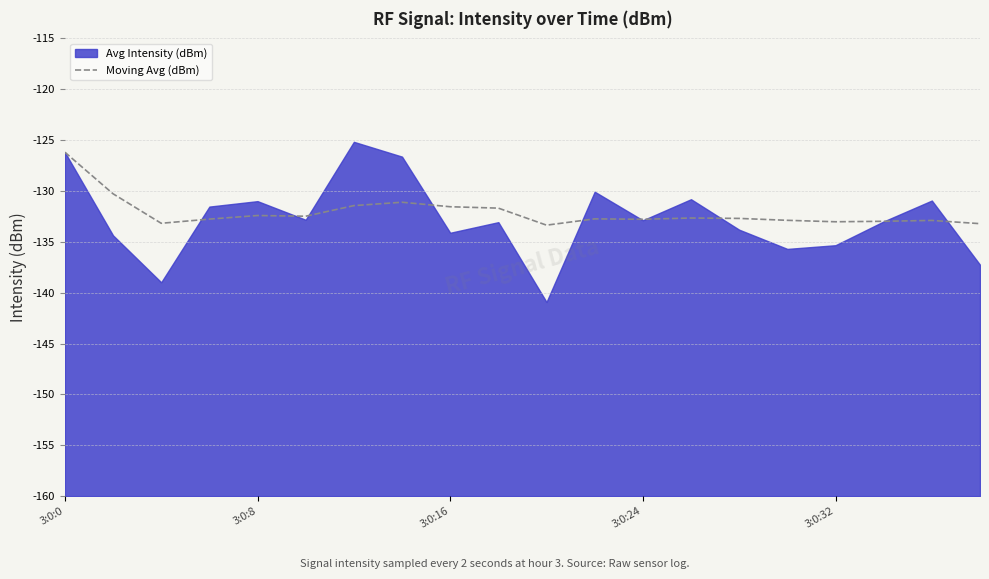

True or false: Moving Avg (dBm) has a value of -60.8 at 3:0:24.

False